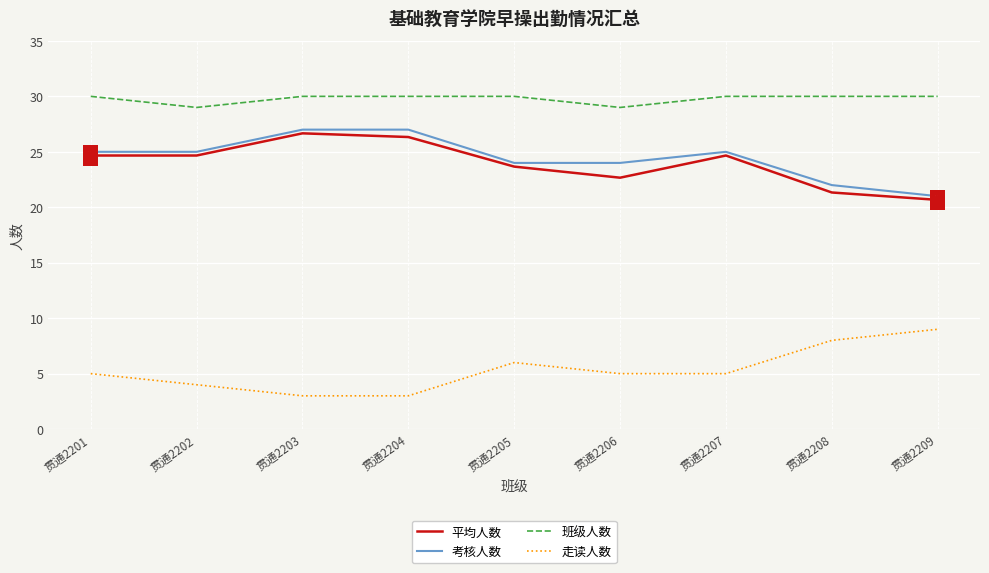

What is the lowest value of the 平均人数 series?

20.7